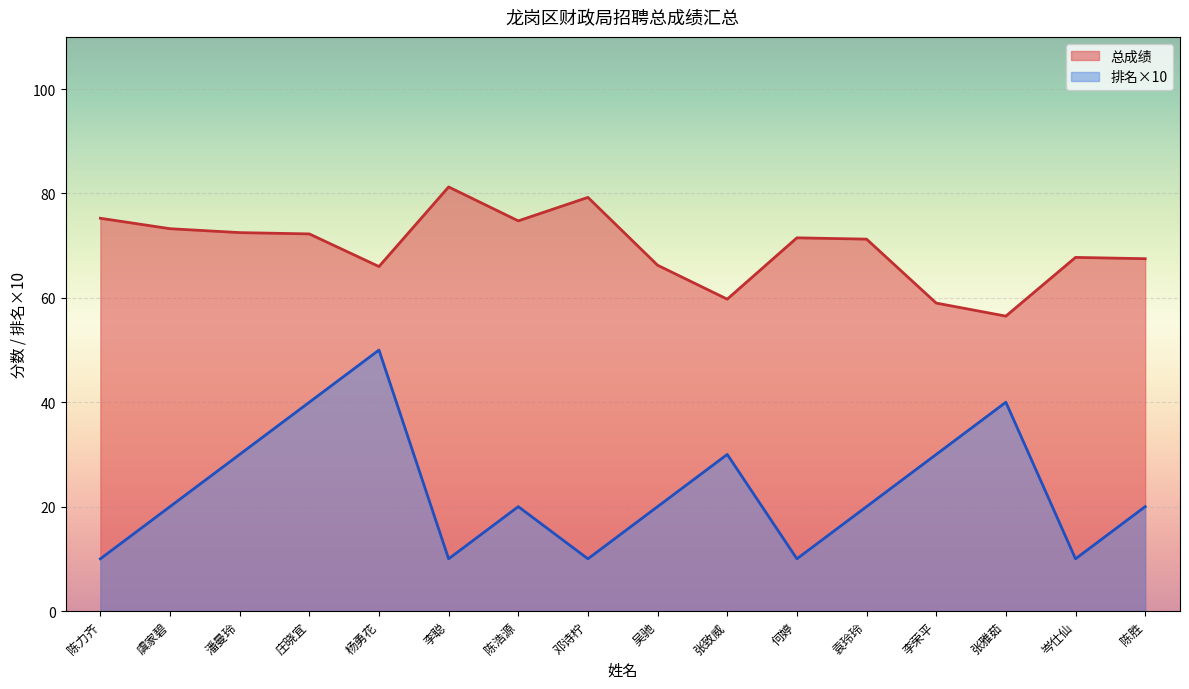

How many lines are shown in the chart?

2